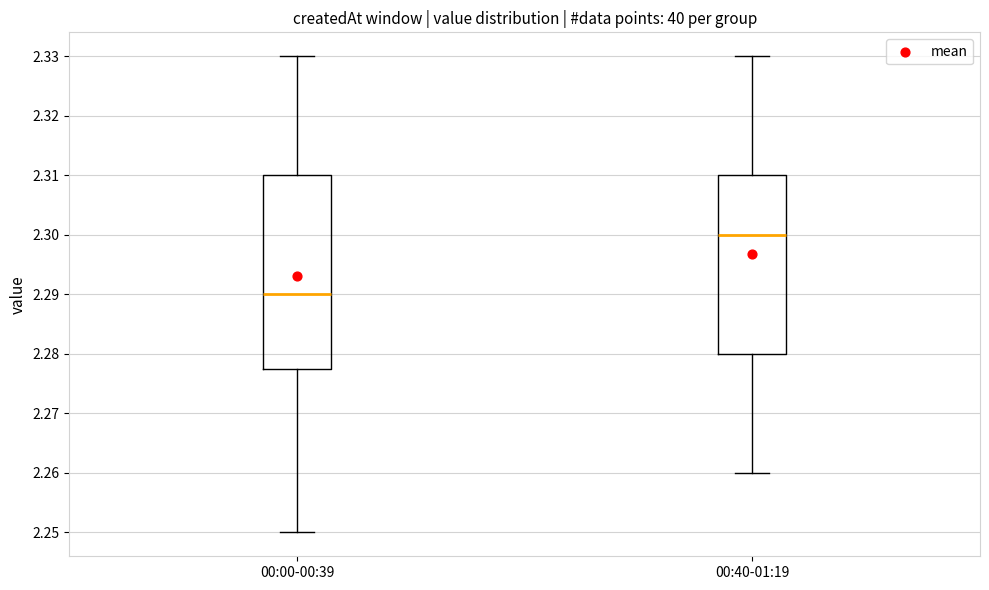

Reading left to right, read every box against the y-axis: the position of its median line, the range the box covers, and the ends of its whiskers. The values are not printed on the chart, so give them approximately, as read against the axis.

00:00-00:39: median 2.290, box 2.278 to 2.310, whiskers 2.250 to 2.330
00:40-01:19: median 2.300, box 2.280 to 2.310, whiskers 2.260 to 2.330